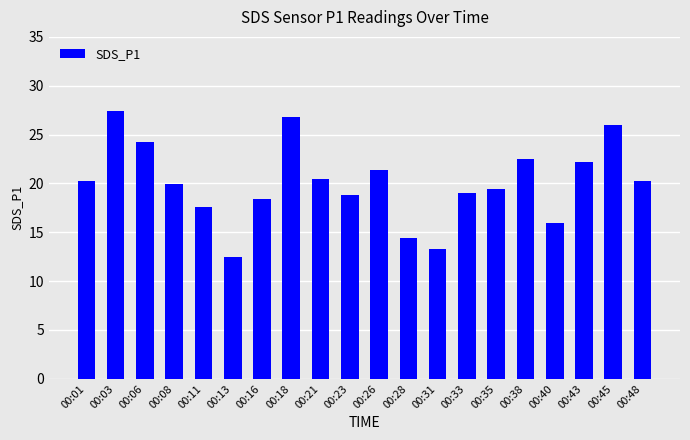

The value at 00:31 is 13.3. True or false?

True